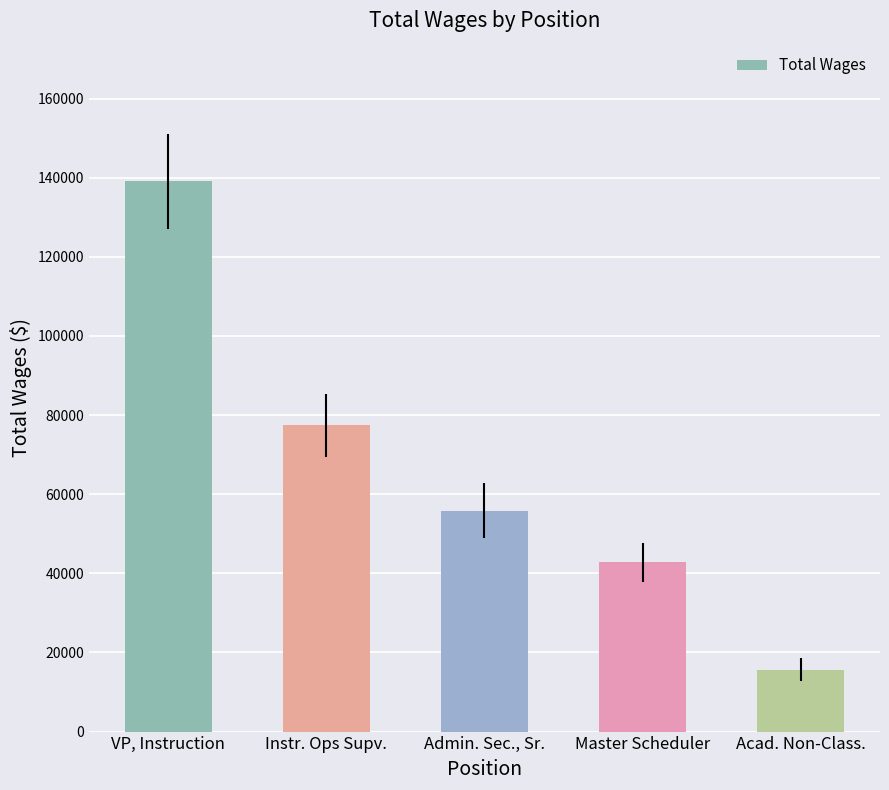

What is the difference between the maximum and minimum values?

123406